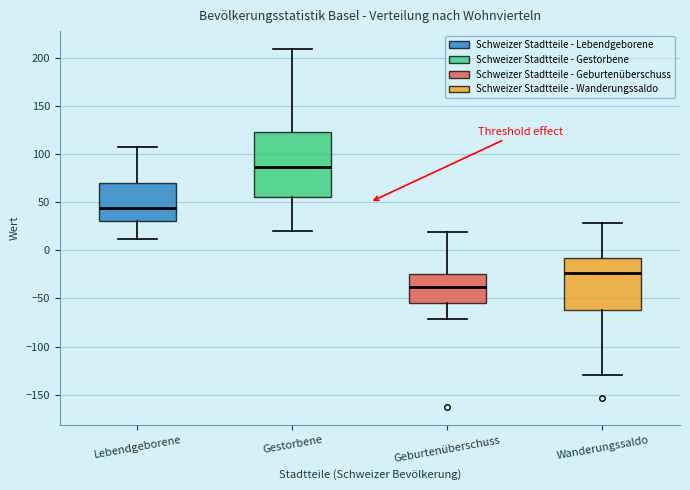

Which box's median line is the highest?

Gestorbene